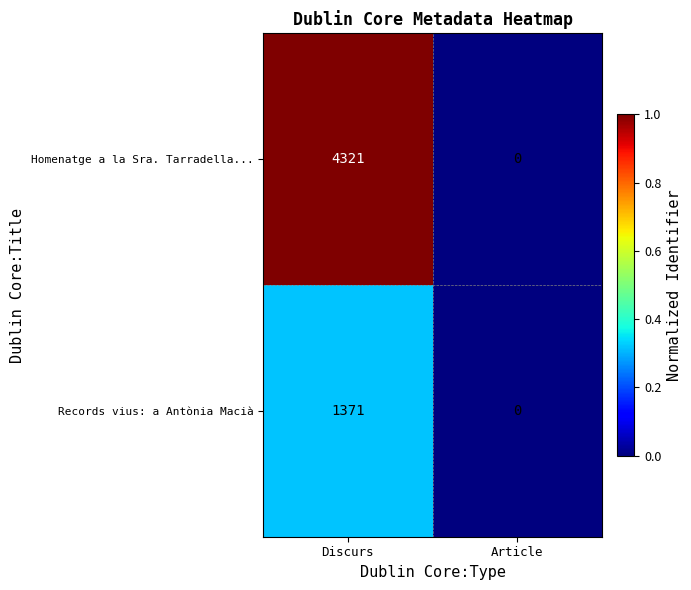

List the series in order of their peak value, lowest first.

Records vius: a Antònia Macià, Homenatge a la Sra. Tarradella...